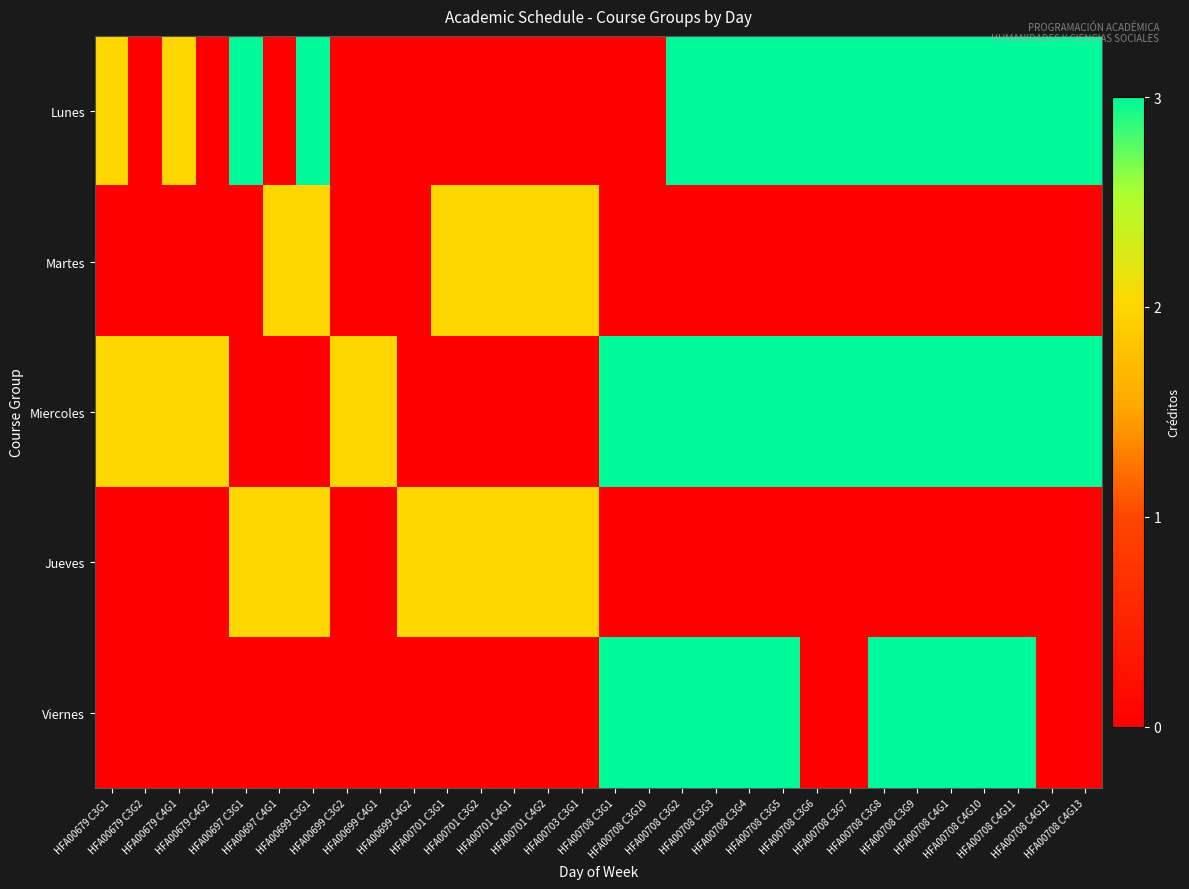

Which series has the largest range (max minus min)?

Lunes